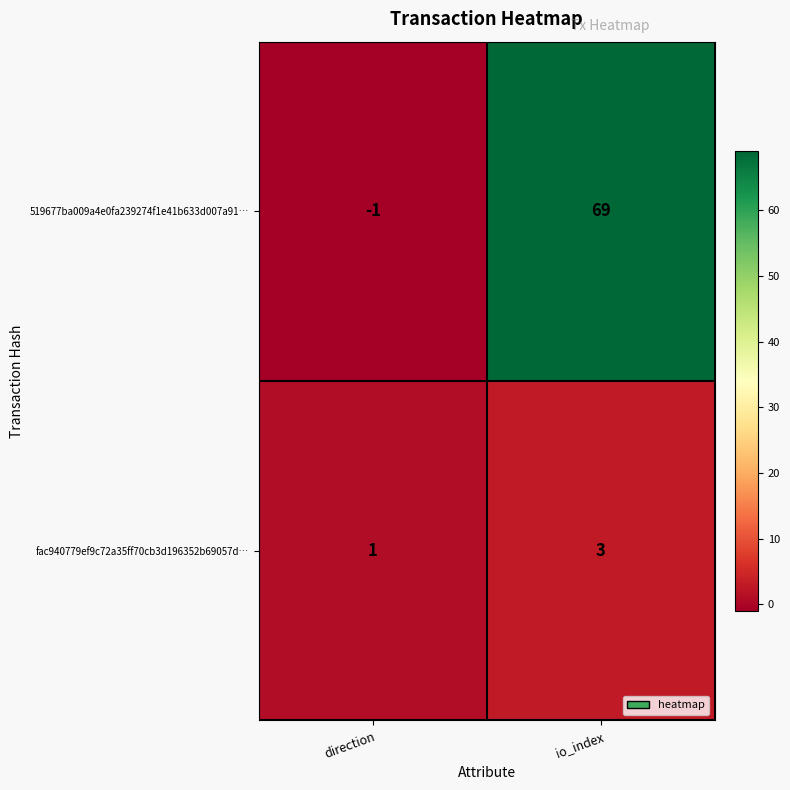

Reading left to right, extract all data points from this chart.

519677ba009a4e0fa239274f1e41b633d007a91…: direction=-1	io_index=69
fac940779ef9c72a35ff70cb3d196352b69057d…: direction=1	io_index=3